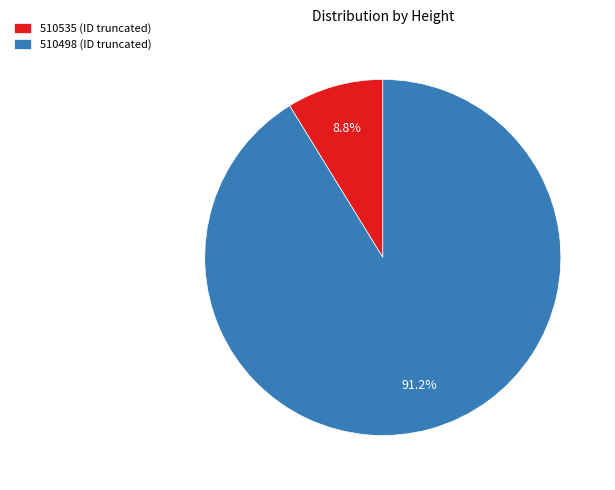

What percentage is the 510498 slice, to the nearest percent?

91%